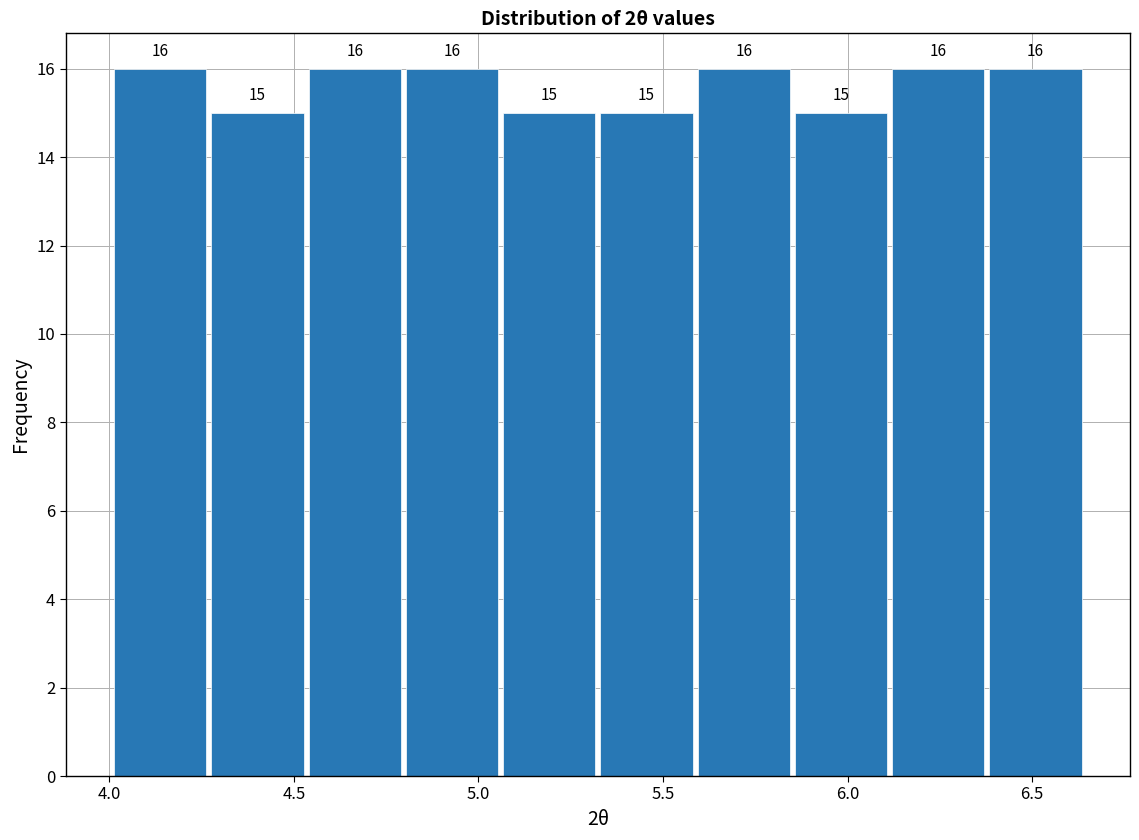

Reading left to right, list every bar in this chart as the range it spans on the x-axis followed by its height. The bar edges are not printed on the chart, so give them approximately, as read against the axis.

4.00 to 4.25: 16
4.25 to 4.55: 15
4.55 to 4.80: 16
4.80 to 5.05: 16
5.05 to 5.30: 15
5.30 to 5.60: 15
5.60 to 5.85: 16
5.85 to 6.10: 15
6.10 to 6.40: 16
6.40 to 6.65: 16